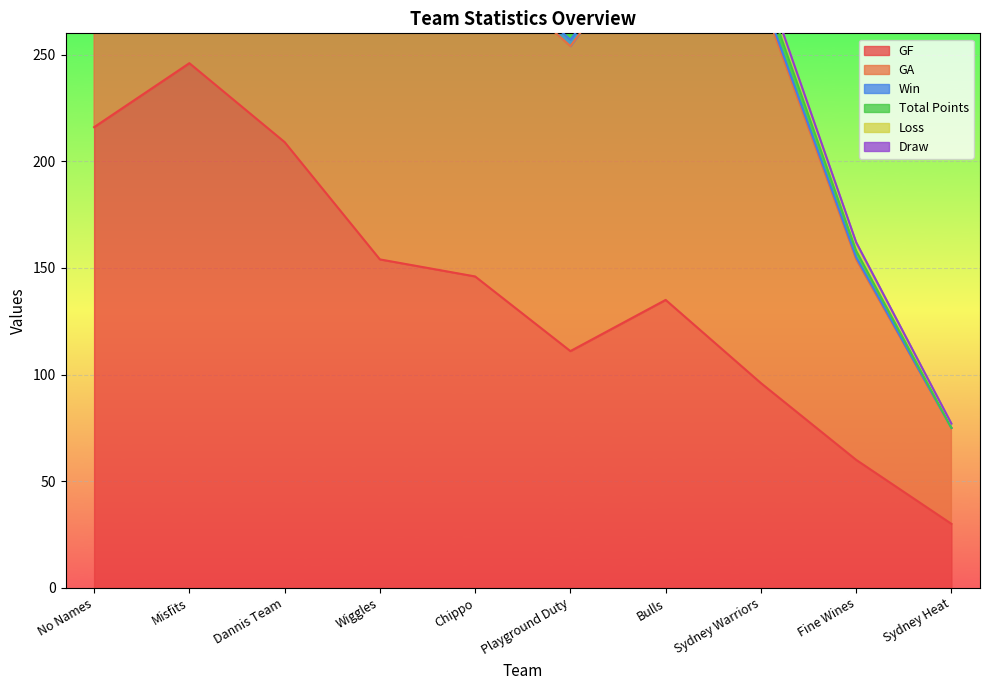

What are all the series names shown in the legend?

GF, GA, Win, Total Points, Loss, Draw